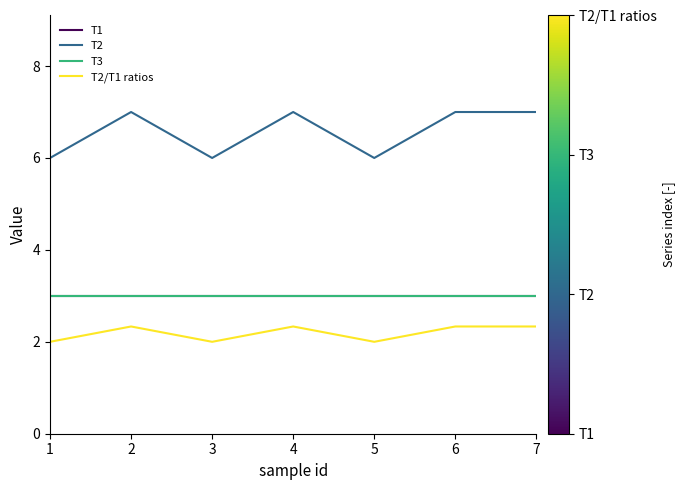

Does the chart display data point markers on the line(s)?

No